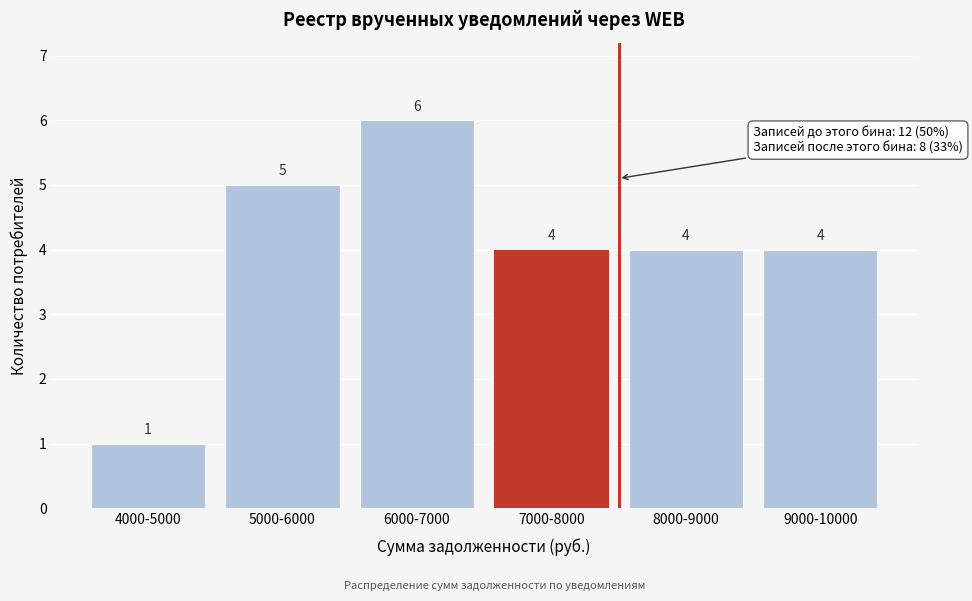

Reading left to right, transcribe all the data shown in this chart.

1	5	6	4	4	4